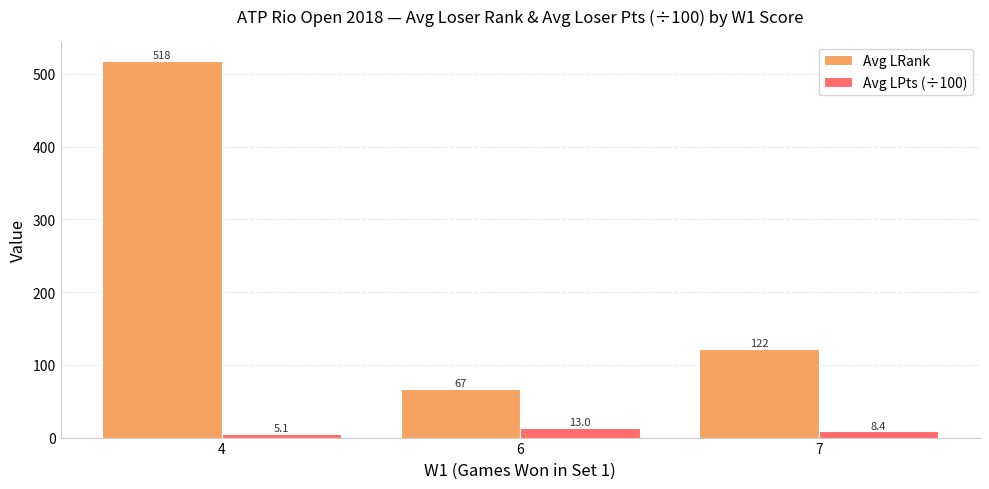

What is the approximate value of Avg LRank at 7?

122.1